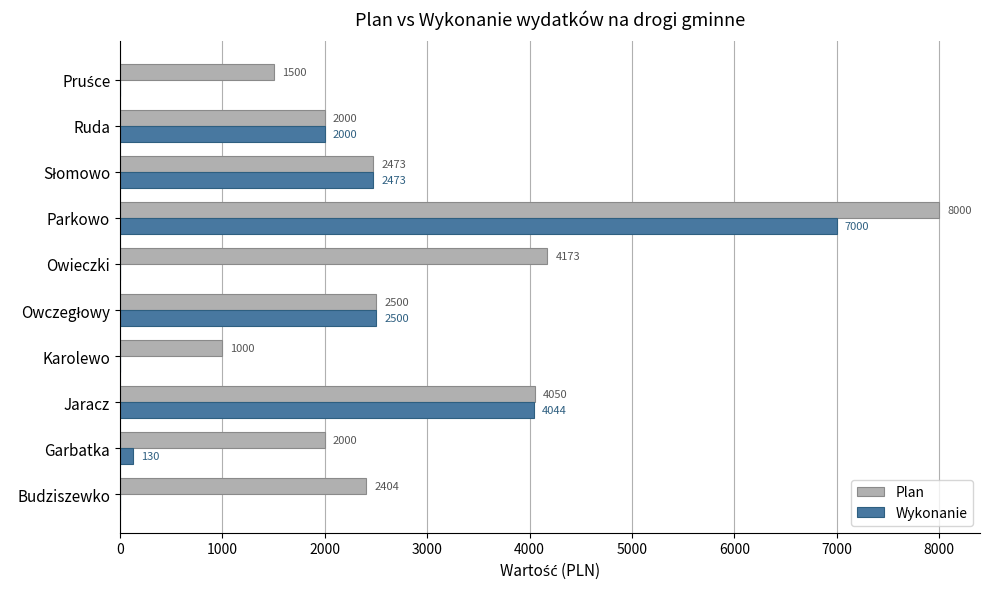

What is the sum of the Plan values at Garbatka and Ruda?

4000.0